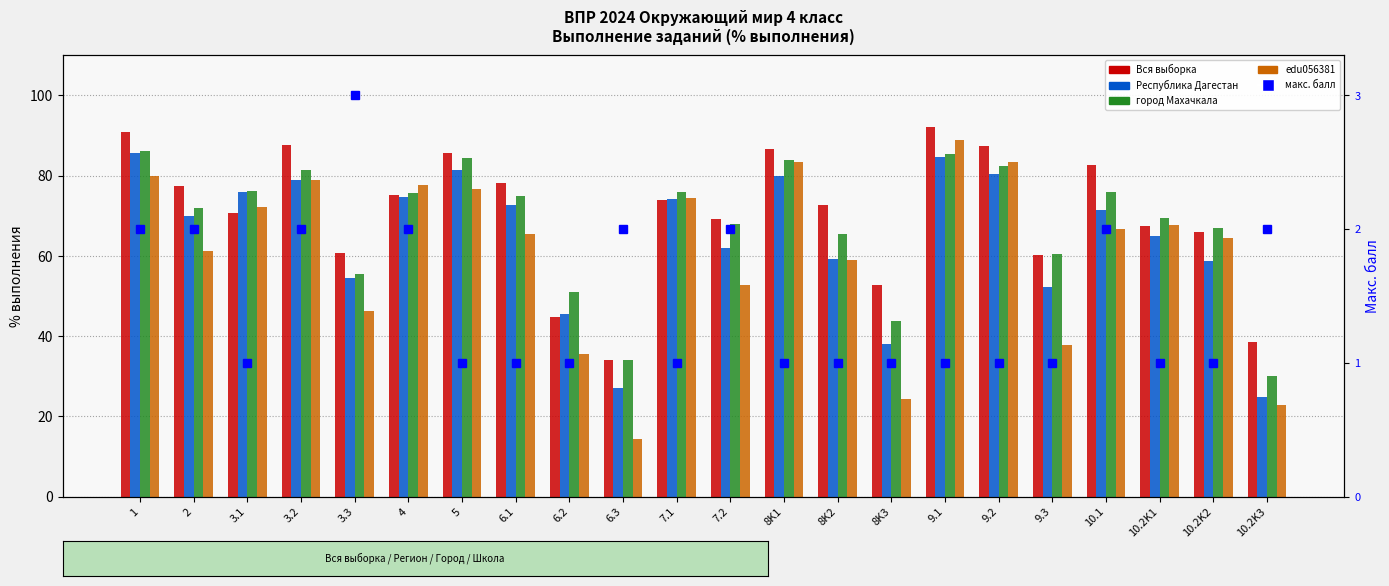

Is the value of макс. балл (scaled) at 9.3 greater than the value of edu056381 at 6.2?

No